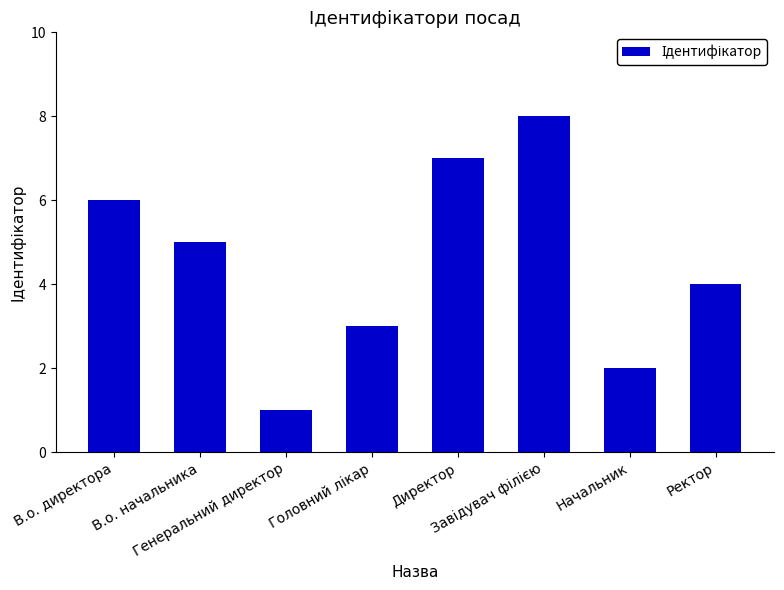

How many data points does each series have?

8